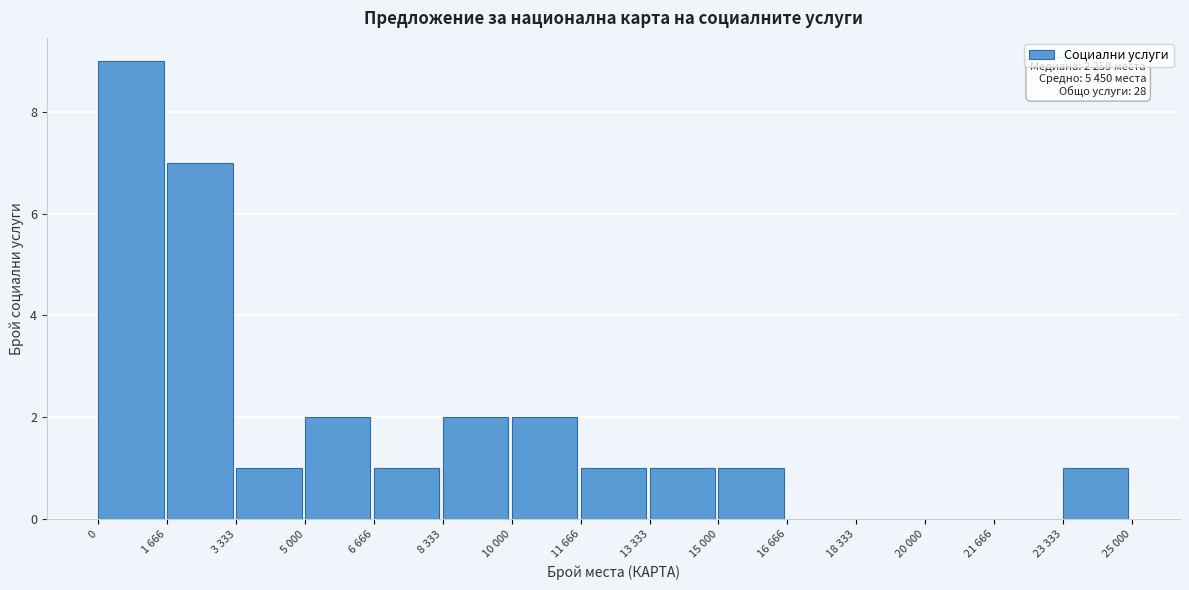

Reading left to right, list all the values displayed in this chart.

0=9	1 666=7	3 333=1	5 000=2	6 666=1	8 333=2	10 000=2	11 666=1	13 333=1	15 000=1	16 666=0	18 333=0	20 000=0	21 666=0	23 333=1